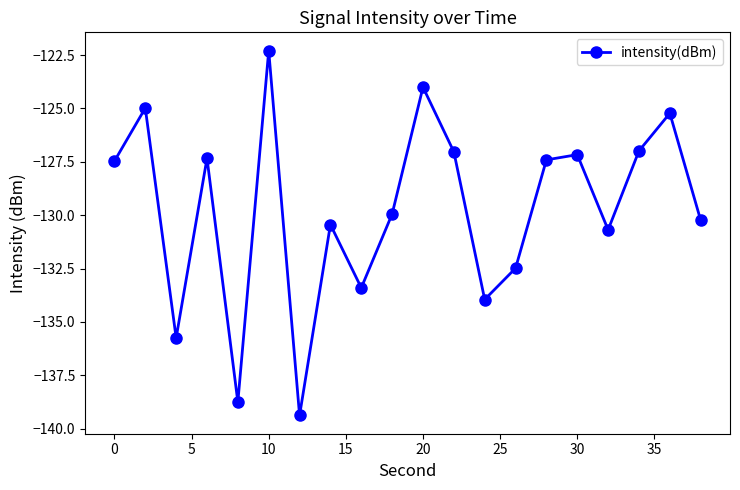

Does the chart have visible grid lines?

No